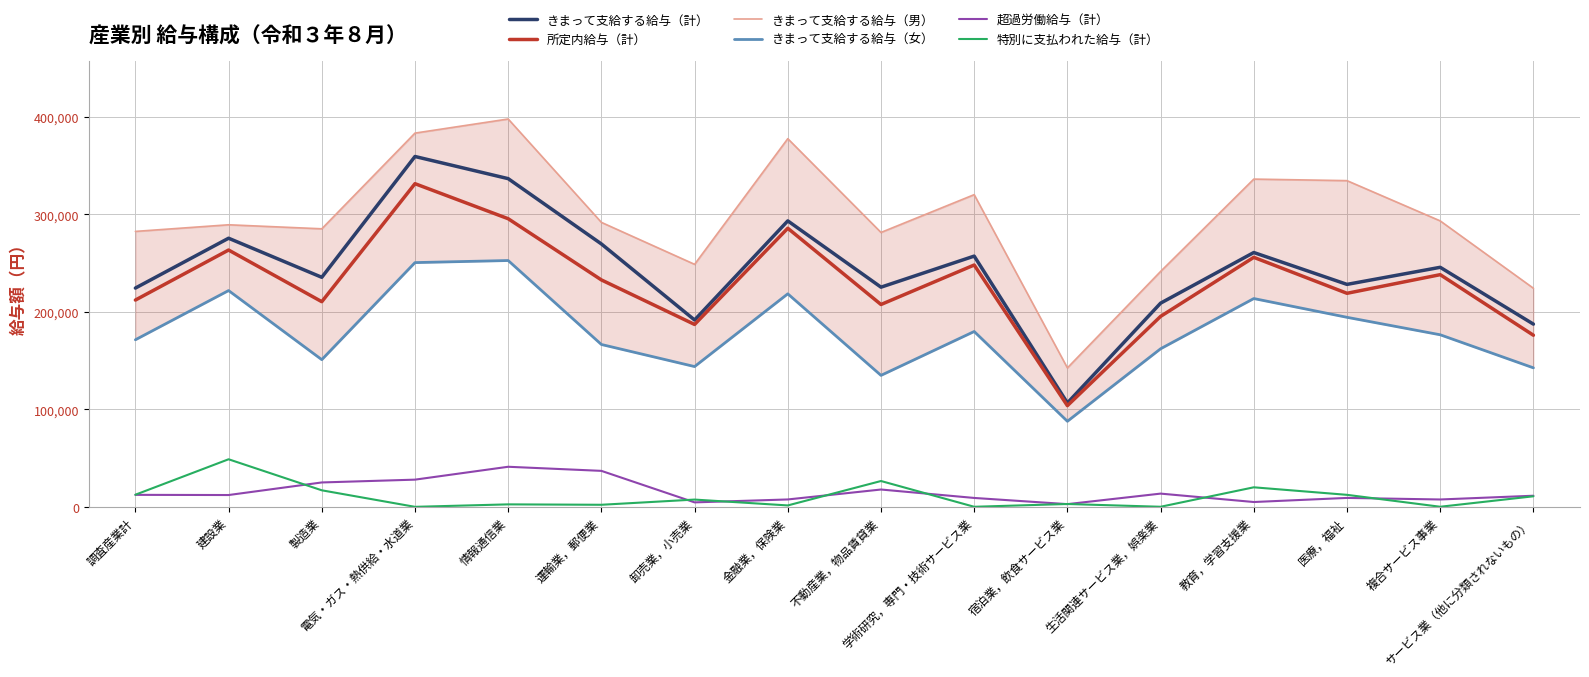

What is the total value across all series at 製造業?

923648